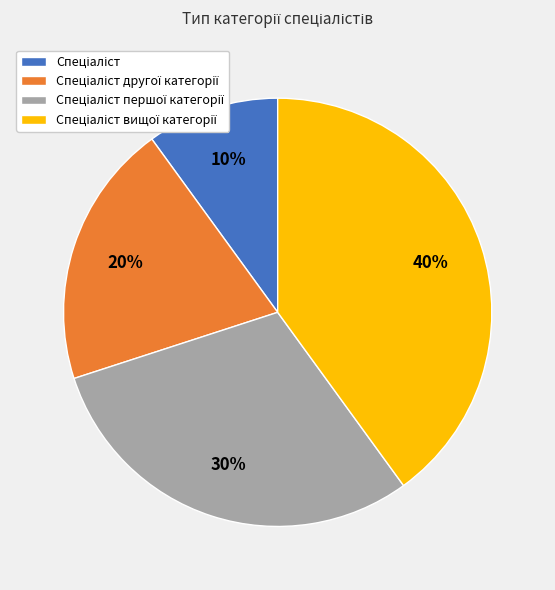

To the nearest percent, what is the average slice percentage?

25%